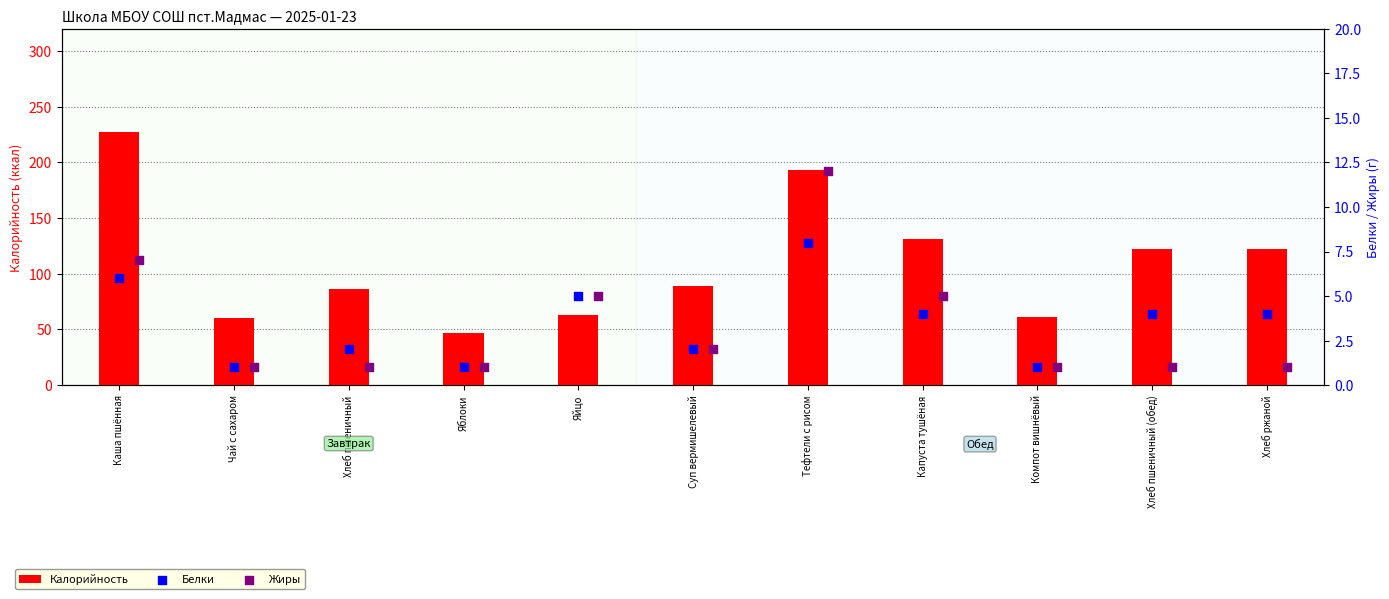

What is the total value across all series at Тефтели с рисом?

213